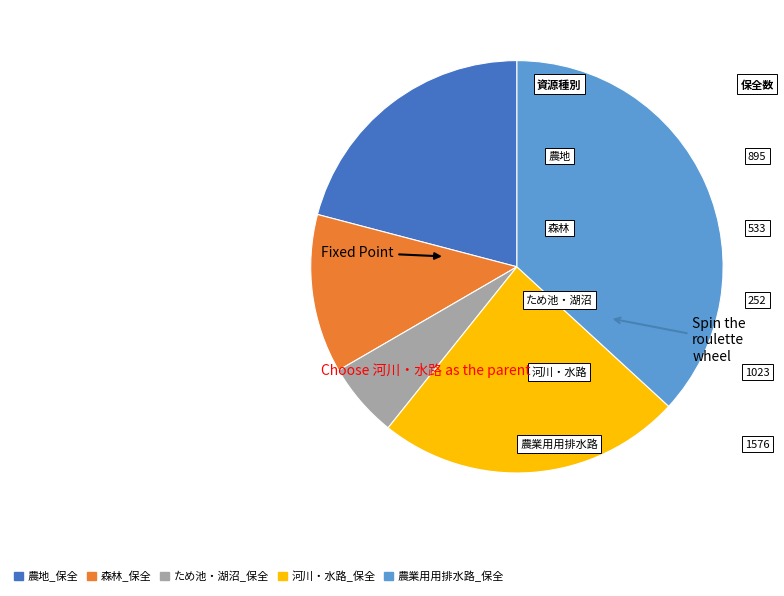

What is the smallest slice in the pie chart?

ため池・湖沼_保全